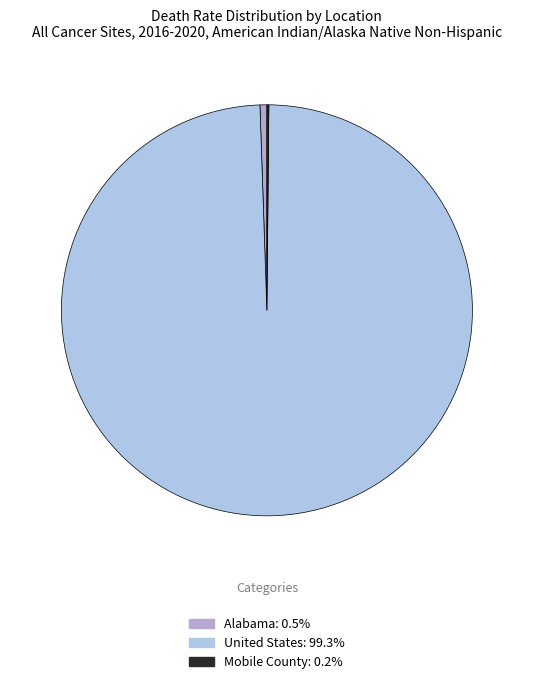

Rank the categories by value from highest to lowest.

United States, Alabama, Mobile County